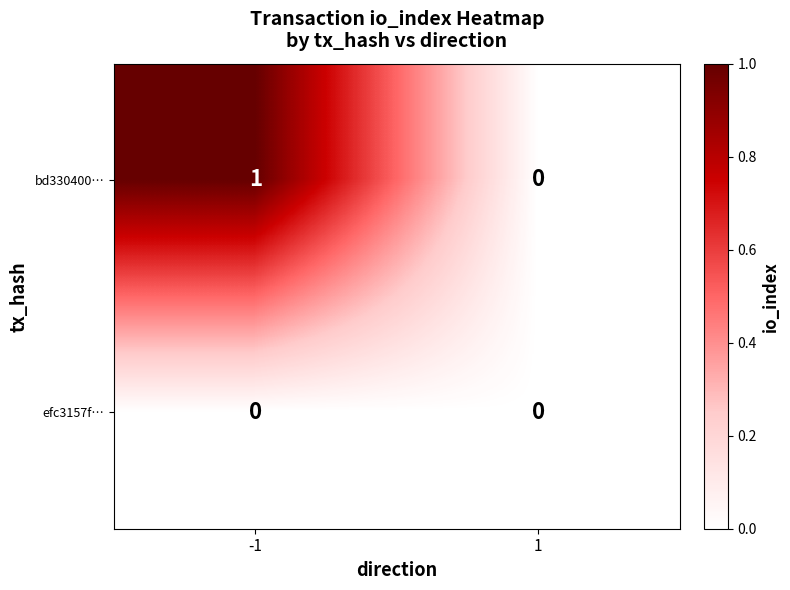

The value of bd330400… at 1 is 0. True or false?

True